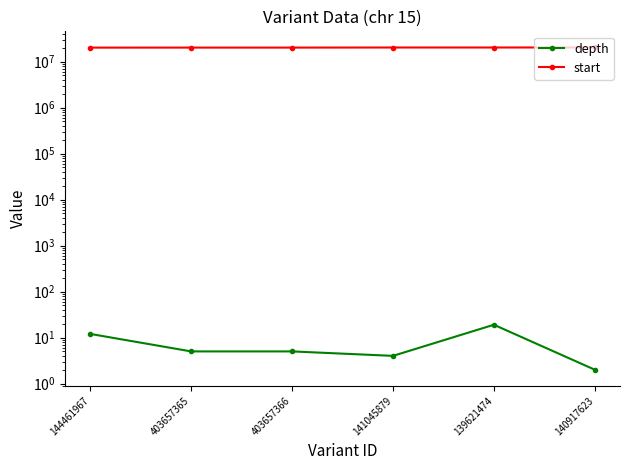

Reading right to left, list all the values displayed in this chart.

depth: 2	19	4	5	5	12
start: 20343772	20281048	20280094	20188547	20188547	20165991